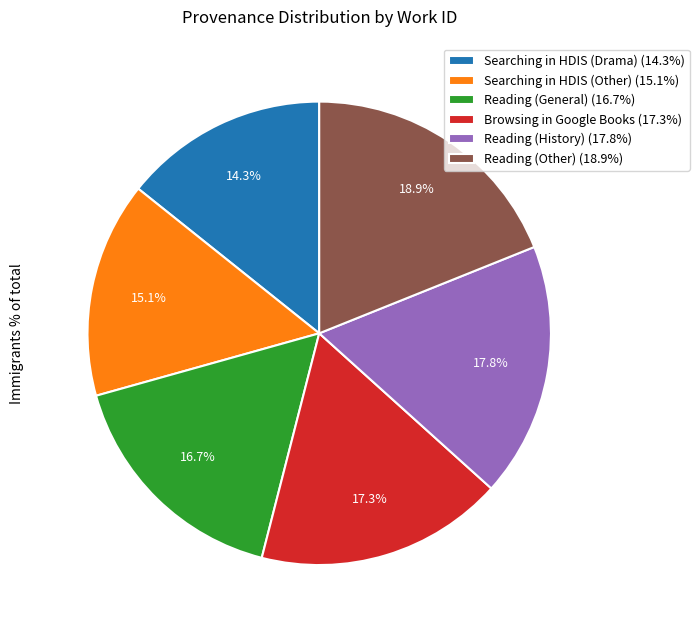

Is there a majority slice in this chart?

No